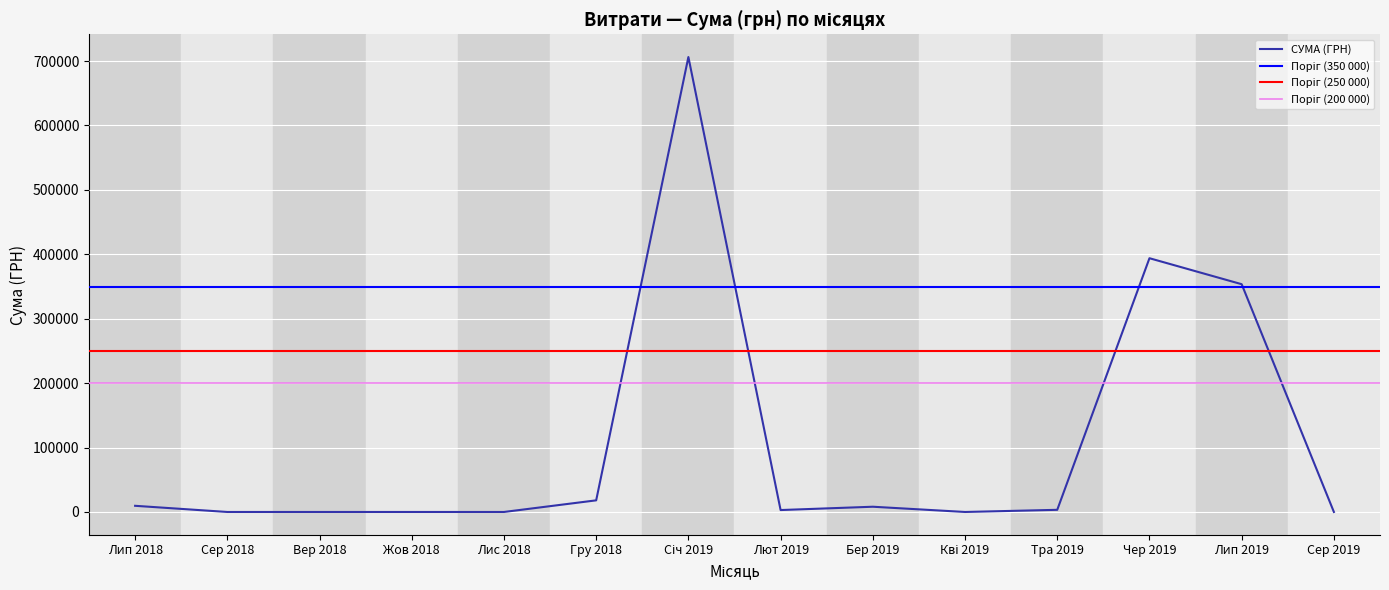

Is it true that the value at 23.07.2018 is 4445.2?

False